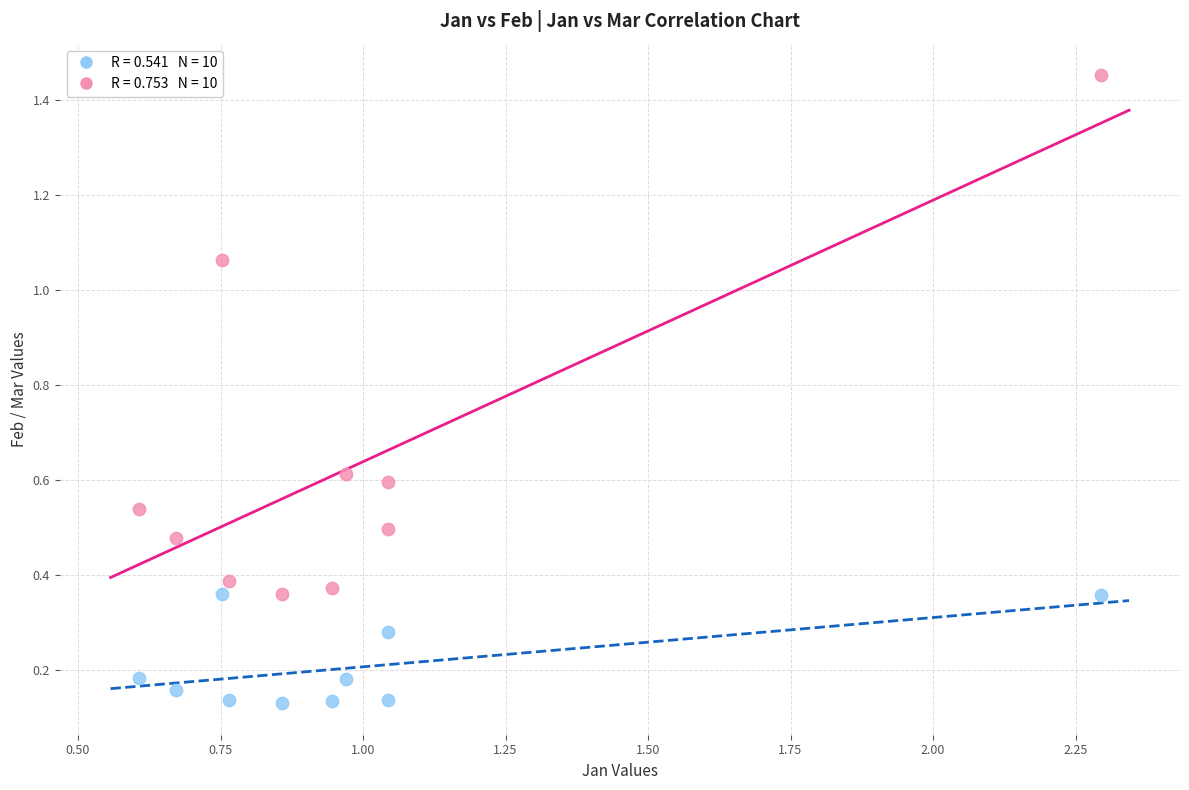

Across all data points, what is the range of X values (max minus min)?

1.7